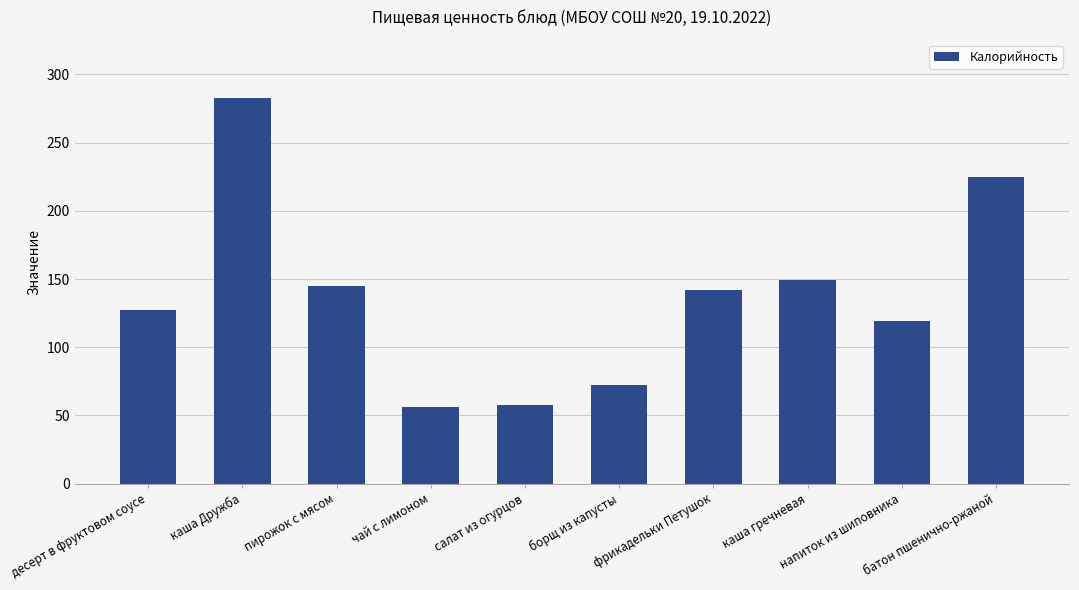

What is the maximum value shown in the chart?

283